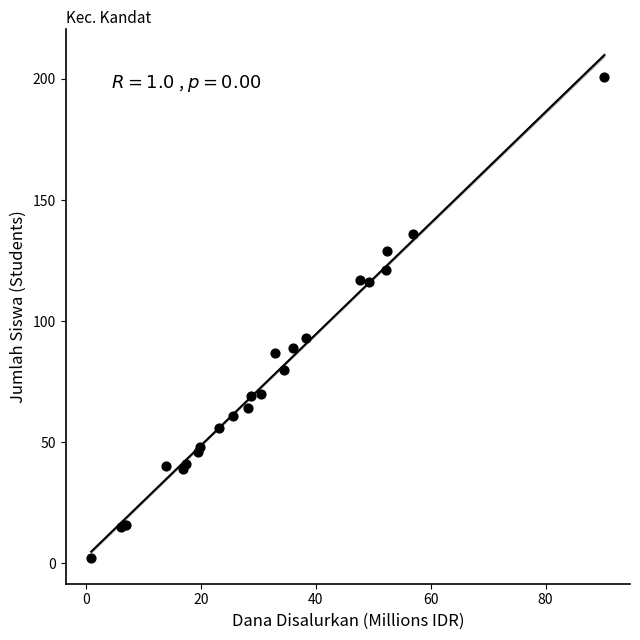

What Y value in the scatter plot is closest to 101?

93